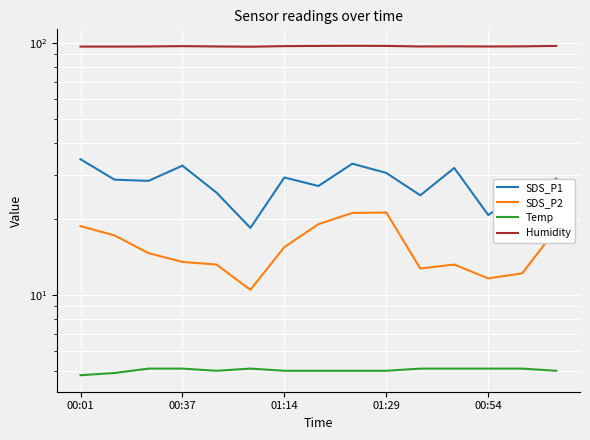

True or false: SDS_P2 and Temp cross at least once.

False